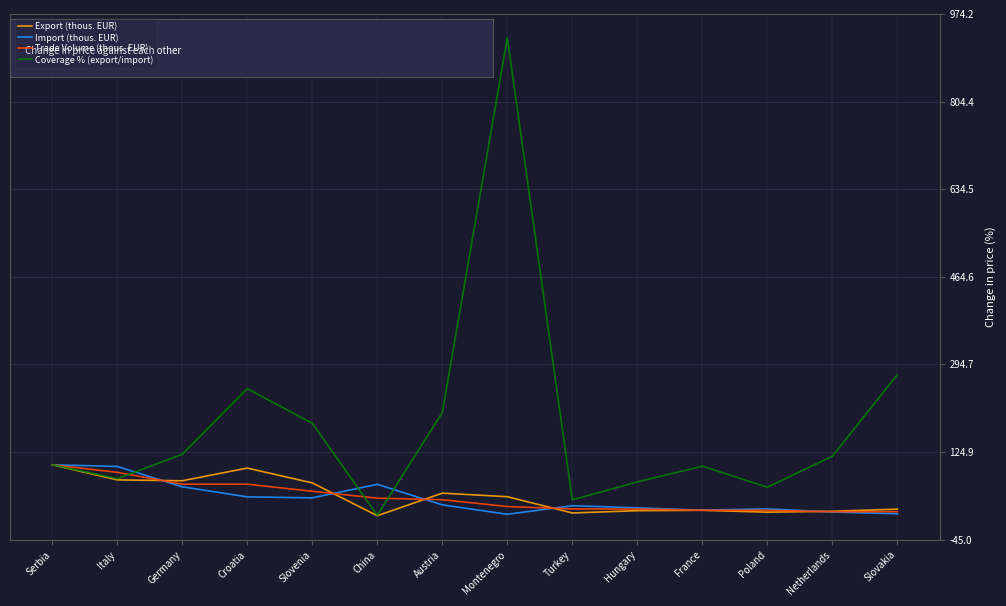

Where is Coverage % (export/import) nearest to the value 465?

Slovakia